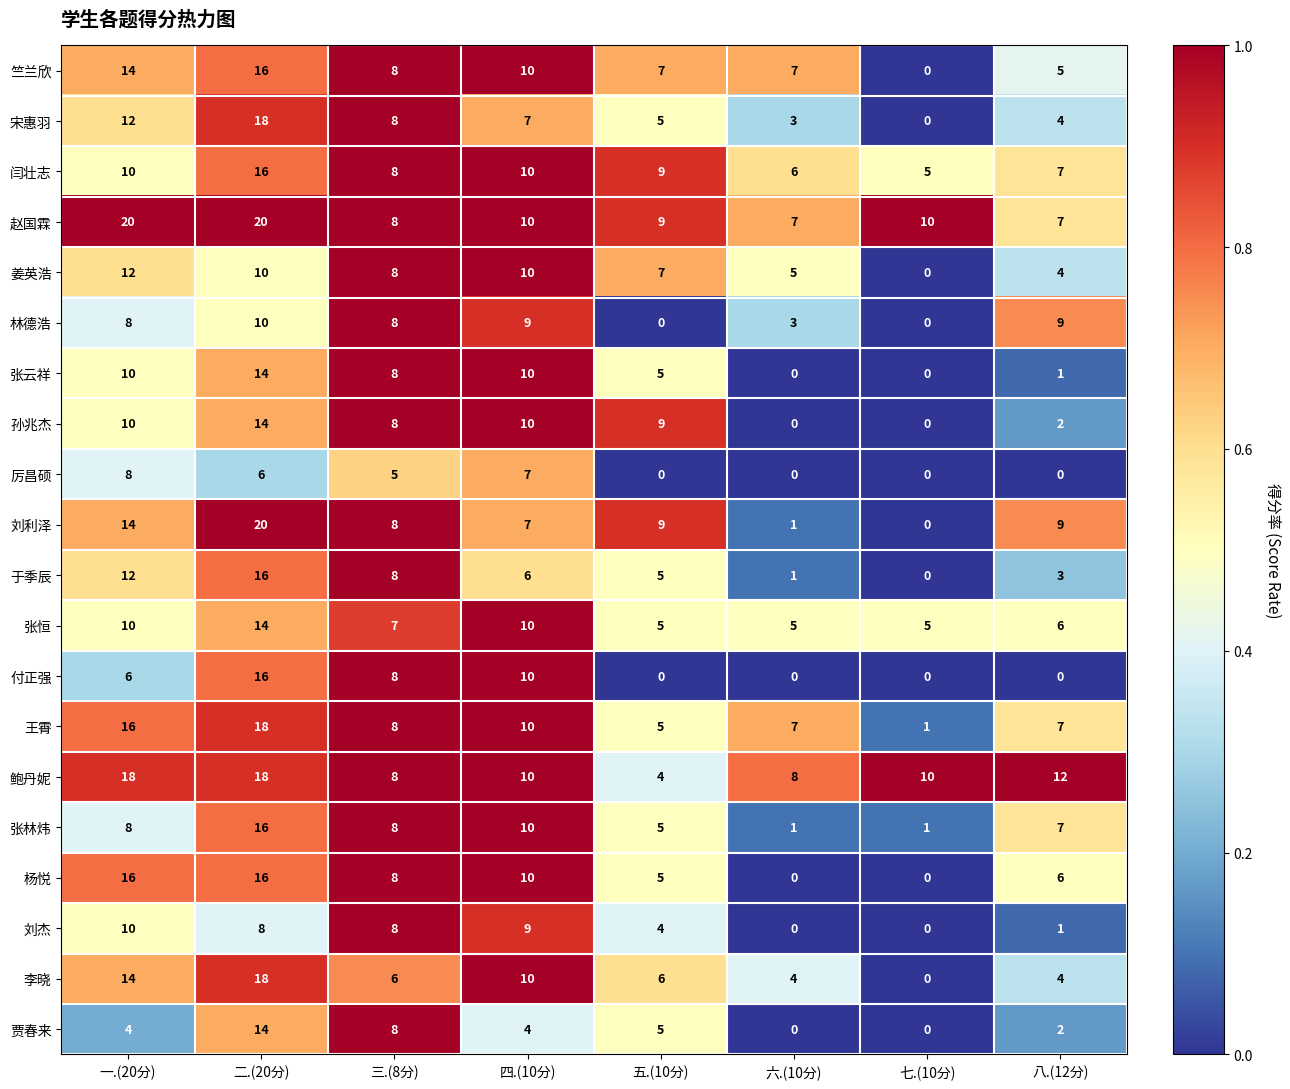

What is the difference between the second highest and second lowest values in the 竺兰欣 series?

9